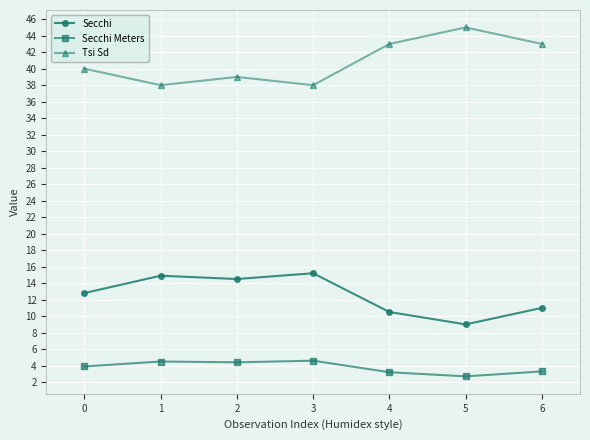

What is the value of the Secchi point at the 1st from the left?

12.8